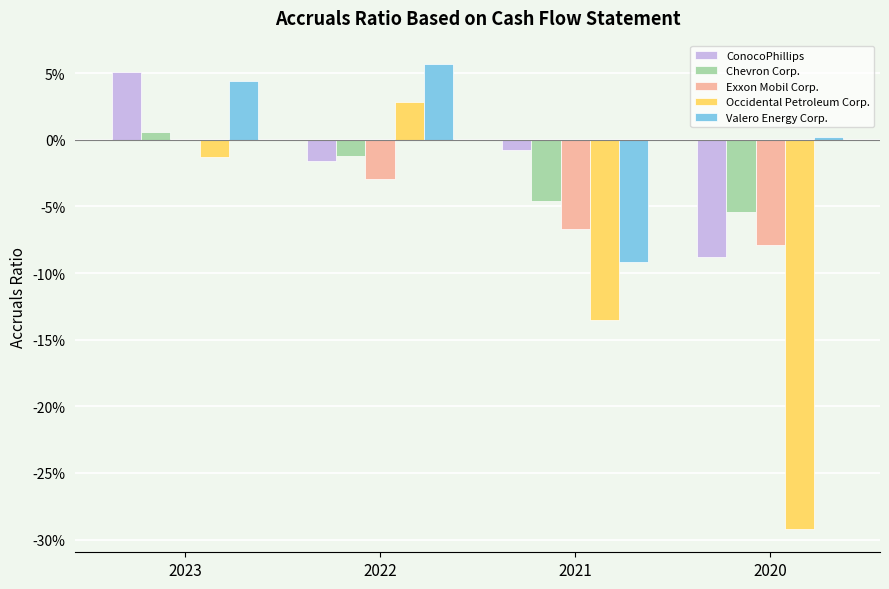

What are all the series names shown in the legend?

ConocoPhillips, Chevron Corp., Exxon Mobil Corp., Occidental Petroleum Corp., Valero Energy Corp.